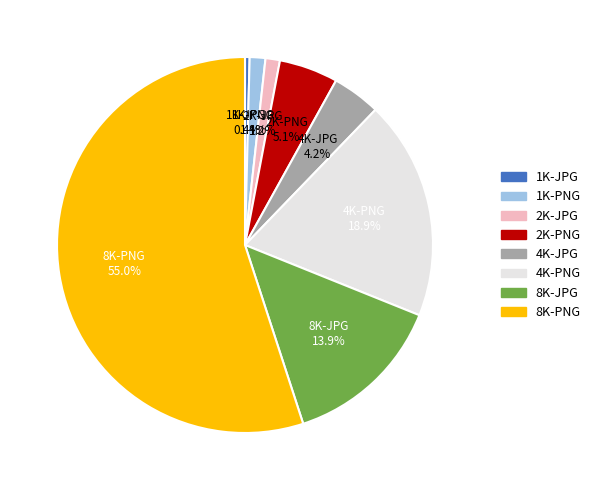

Which slice is the largest?

8K-PNG